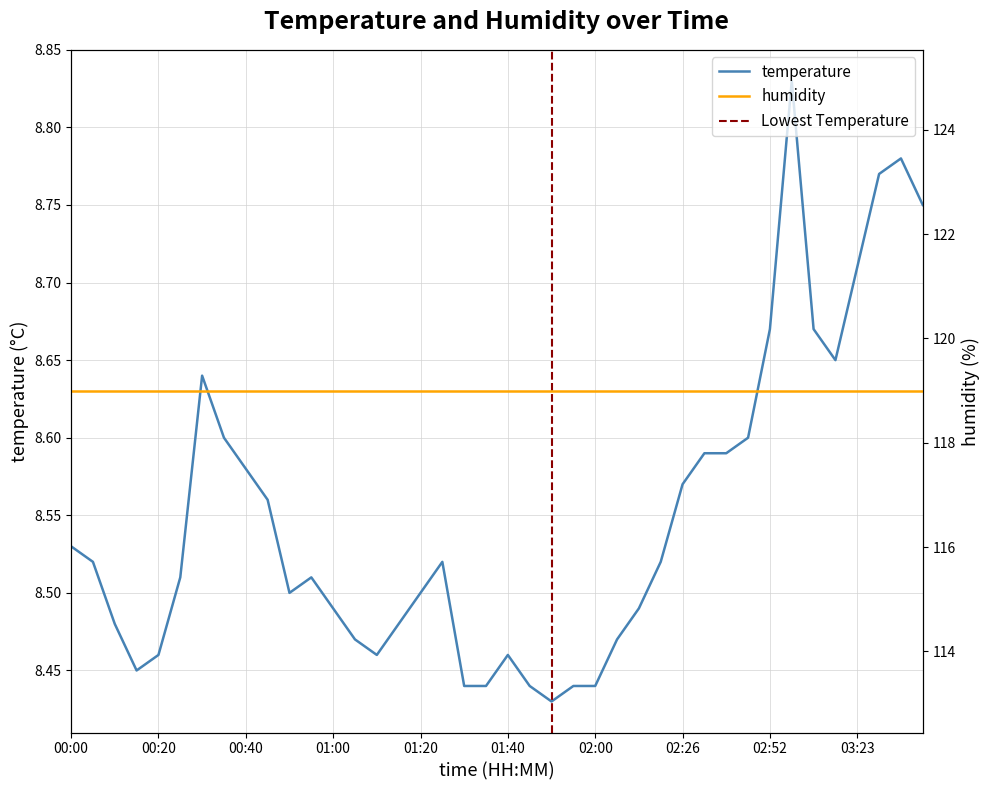

Reading left to right, transcribe all the data shown in this chart.

8.5	8.5	8.5	8.4	8.5	8.5	8.6	8.6	8.6	8.6	8.5	8.5	8.5	8.5	8.5	8.5	8.5	8.5	8.4	8.4	8.5	8.4	8.4	8.4	8.4	8.5	8.5	8.5	8.6	8.6	8.6	8.6	8.7	8.8	8.7	8.7	8.7	8.8	8.8	8.8